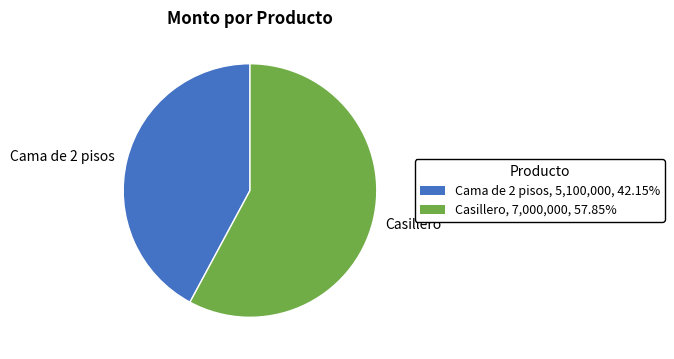

Which has a higher value, Casillero or Cama de 2 pisos?

Casillero